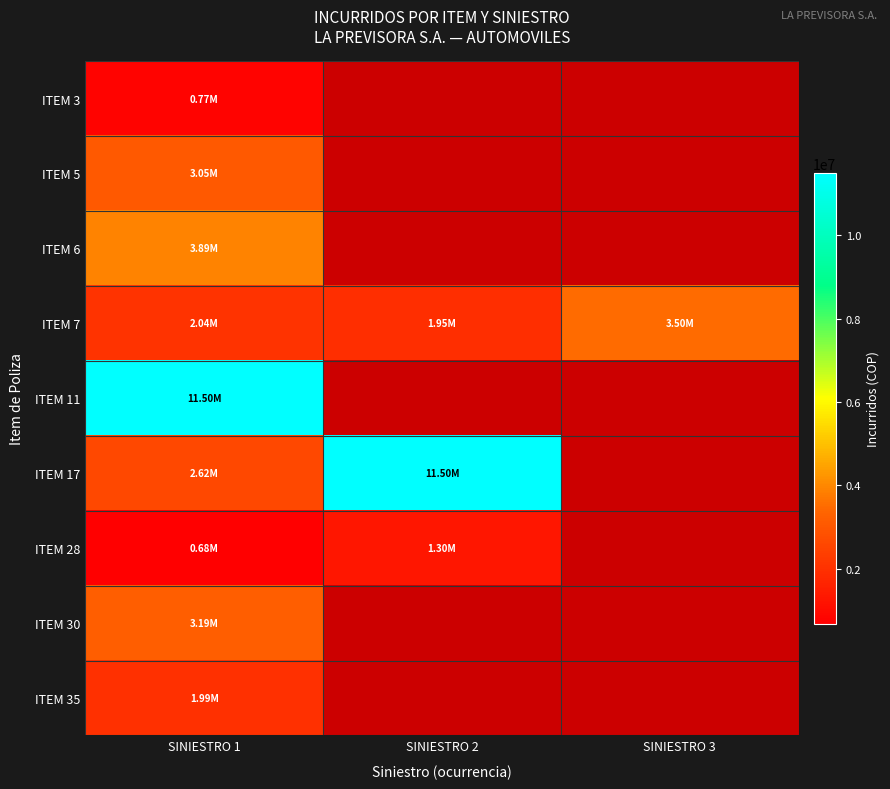

How many positive values does the ITEM 6 series have?

1